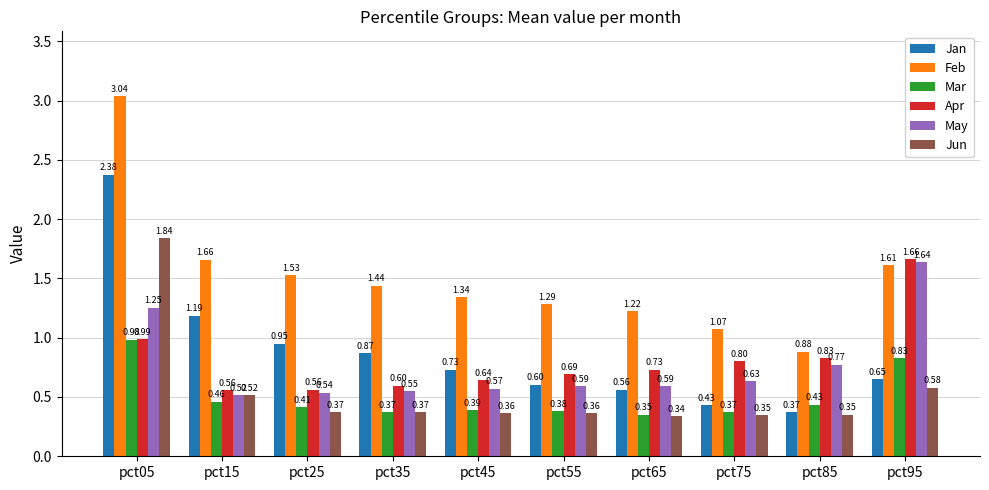

At how many categories does at least one series exceed 2?

1